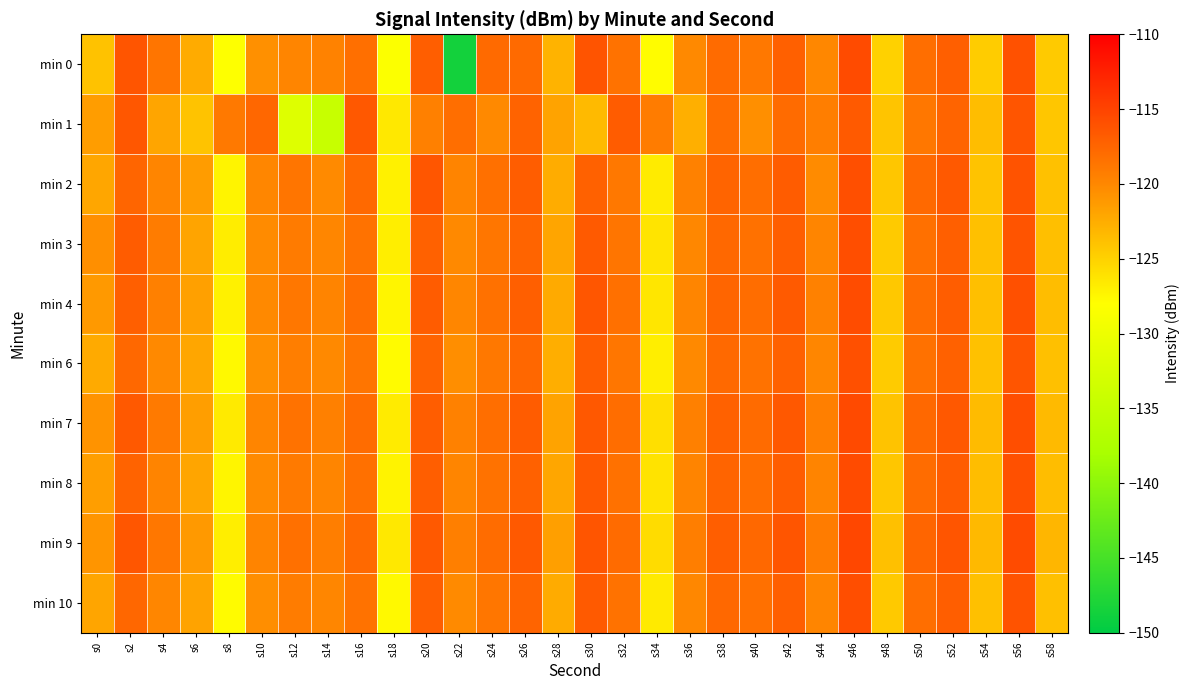

Reading right to left, extract all data points from this chart.

min 0: s58=-124.5	s56=-116.1	s54=-124.6	s52=-117.1	s50=-118.2	s48=-125.0	s46=-115.6	s44=-120.0	s42=-117.2	s40=-118.8	s38=-117.9	s36=-120.1	s34=-127.8	s32=-118.5	s30=-116.2	s28=-123.0	s26=-117.8	s24=-117.9	s22=-148.6	s20=-117.0	s18=-128.2	s16=-118.2	s14=-119.7	s12=-119.8	s10=-120.6	s8=-128.0	s6=-122.4	s4=-118.6	s2=-116.3	s0=-123.9
min 1: s58=-124.2	s56=-116.3	s54=-123.6	s52=-117.4	s50=-118.8	s48=-124.1	s46=-116.7	s44=-119.3	s42=-117.9	s40=-120.5	s38=-118.1	s36=-122.7	s34=-119.2	s32=-116.8	s30=-123.4	s28=-121.8	s26=-117.3	s24=-120.1	s22=-118.2	s20=-119.5	s18=-126.5	s16=-116.5	s14=-134.5	s12=-131.8	s10=-117.6	s8=-119.0	s6=-124.0	s4=-122.0	s2=-116.4	s0=-121.5
min 2: s58=-123.9	s56=-116.1	s54=-124.0	s52=-116.6	s50=-117.8	s48=-124.2	s46=-115.9	s44=-120.3	s42=-116.8	s40=-118.2	s38=-117.4	s36=-119.6	s34=-126.7	s32=-118.9	s30=-117.2	s28=-122.5	s26=-116.9	s24=-118.3	s22=-119.7	s20=-116.4	s18=-127.1	s16=-117.8	s14=-120.2	s12=-118.6	s10=-119.9	s8=-127.3	s6=-121.4	s4=-119.8	s2=-117.5	s0=-122.1
min 3: s58=-123.7	s56=-116.2	s54=-123.8	s52=-117.1	s50=-118.3	s48=-124.5	s46=-115.8	s44=-119.8	s42=-117.0	s40=-118.4	s38=-117.7	s36=-120.0	s34=-126.2	s32=-118.6	s30=-116.7	s28=-122.0	s26=-117.4	s24=-118.7	s22=-120.1	s20=-117.2	s18=-126.9	s16=-118.5	s14=-119.9	s12=-119.1	s10=-120.3	s8=-126.8	s6=-121.9	s4=-119.2	s2=-116.8	s0=-120.5
min 4: s58=-123.6	s56=-116.0	s54=-123.7	s52=-116.9	s50=-118.1	s48=-124.3	s46=-115.7	s44=-119.6	s42=-116.7	s40=-118.1	s38=-117.5	s36=-119.8	s34=-126.4	s32=-118.3	s30=-116.4	s28=-122.3	s26=-117.1	s24=-118.4	s22=-119.9	s20=-116.8	s18=-127.4	s16=-118.2	s14=-119.7	s12=-118.8	s10=-120.1	s8=-127.1	s6=-121.7	s4=-119.5	s2=-117.1	s0=-121.2
min 6: s58=-123.8	s56=-116.3	s54=-123.9	s52=-117.2	s50=-118.4	s48=-124.6	s46=-116.0	s44=-119.9	s42=-117.2	s40=-118.5	s38=-117.8	s36=-120.1	s34=-126.9	s32=-118.7	s30=-116.9	s28=-122.6	s26=-117.6	s24=-118.9	s22=-120.4	s20=-117.3	s18=-127.8	s16=-118.6	s14=-120.1	s12=-119.3	s10=-120.5	s8=-127.6	s6=-122.1	s4=-120.1	s2=-117.7	s0=-122.3
min 7: s58=-123.4	s56=-115.8	s54=-123.5	s52=-116.5	s50=-117.7	s48=-124.0	s46=-115.5	s44=-119.4	s42=-116.5	s40=-117.9	s38=-117.2	s36=-119.5	s34=-125.9	s32=-118.1	s30=-116.5	s28=-121.8	s26=-116.8	s24=-118.2	s22=-119.6	s20=-116.9	s18=-126.7	s16=-118.0	s14=-119.5	s12=-118.5	s10=-119.8	s8=-126.6	s6=-121.5	s4=-119.0	s2=-116.6	s0=-120.8
min 8: s58=-123.6	s56=-116.0	s54=-123.6	s52=-116.8	s50=-118.0	s48=-124.2	s46=-115.6	s44=-119.7	s42=-116.9	s40=-118.2	s38=-117.4	s36=-119.7	s34=-126.1	s32=-118.4	s30=-116.6	s28=-122.1	s26=-117.2	s24=-118.5	s22=-119.8	s20=-117.0	s18=-127.2	s16=-118.3	s14=-119.8	s12=-119.0	s10=-120.2	s8=-127.4	s6=-122.0	s4=-119.7	s2=-117.3	s0=-121.5
min 9: s58=-123.2	s56=-115.6	s54=-123.3	s52=-116.3	s50=-117.5	s48=-123.8	s46=-115.3	s44=-119.2	s42=-116.3	s40=-117.7	s38=-117.0	s36=-119.3	s34=-125.7	s32=-117.9	s30=-116.3	s28=-121.6	s26=-116.6	s24=-118.0	s22=-119.4	s20=-116.6	s18=-126.5	s16=-117.8	s14=-119.3	s12=-118.3	s10=-119.7	s8=-126.9	s6=-121.2	s4=-118.8	s2=-116.4	s0=-120.9
min 10: s58=-123.8	s56=-116.1	s54=-123.8	s52=-117.0	s50=-118.2	s48=-124.4	s46=-115.8	s44=-119.8	s42=-117.1	s40=-118.3	s38=-117.7	s36=-120.0	s34=-126.6	s32=-118.5	s30=-116.7	s28=-122.4	s26=-117.4	s24=-118.7	s22=-120.2	s20=-117.1	s18=-127.6	s16=-118.5	s14=-119.9	s12=-119.2	s10=-120.4	s8=-127.8	s6=-121.8	s4=-119.9	s2=-117.6	s0=-122.0